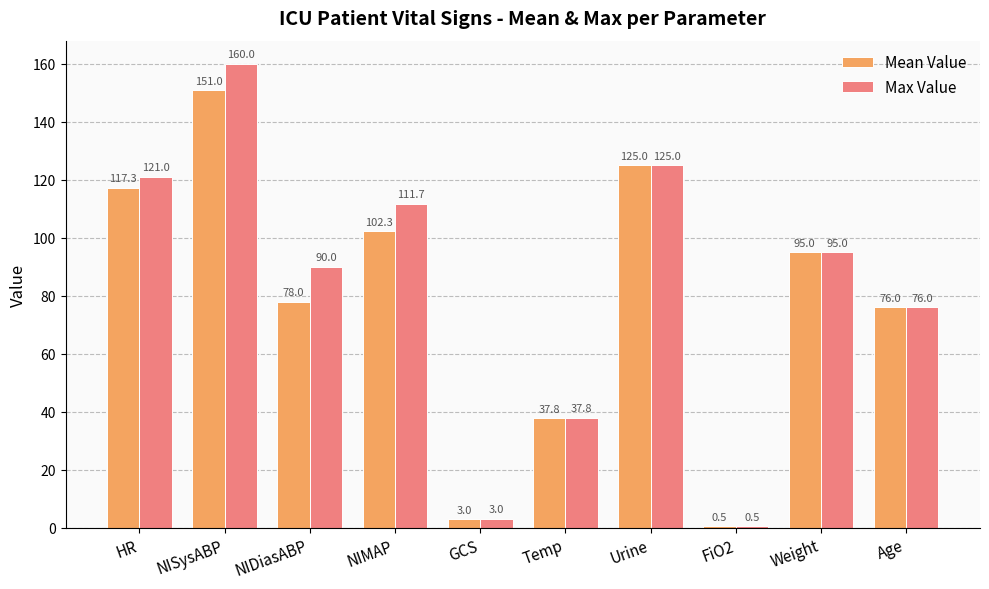

Which series has the largest total across all categories?

Max Value